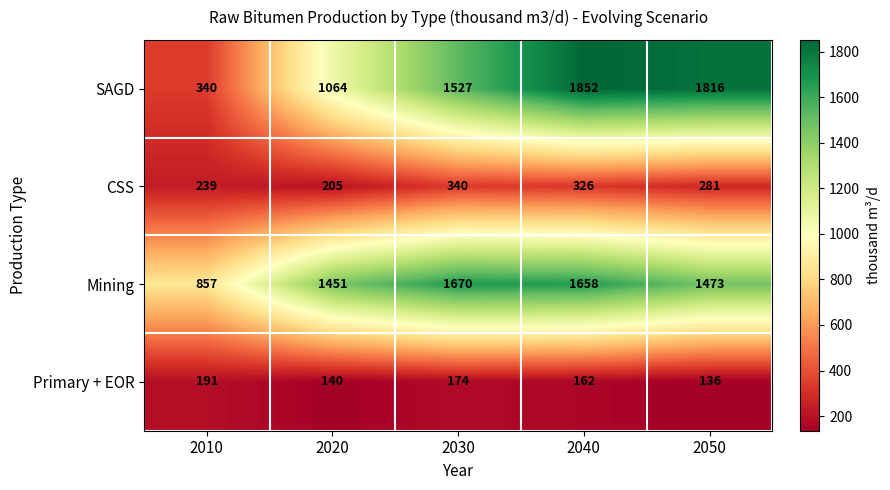

Which label corresponds to the largest value in the chart?

2040